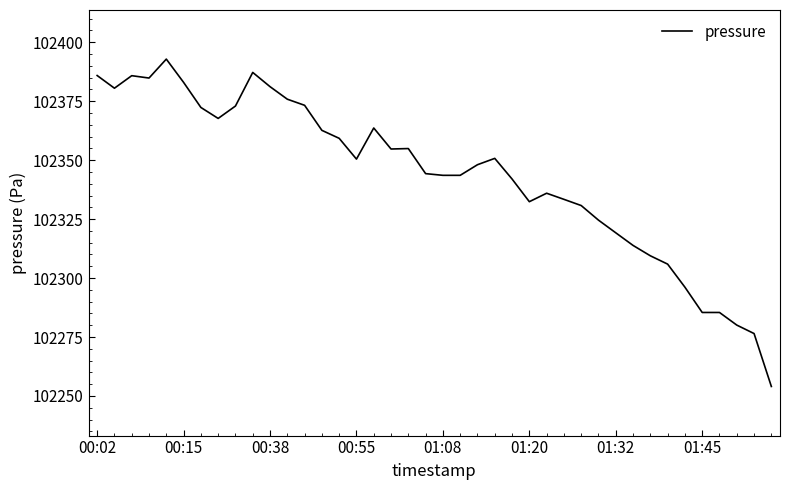

What is the greatest value displayed?

102392.8